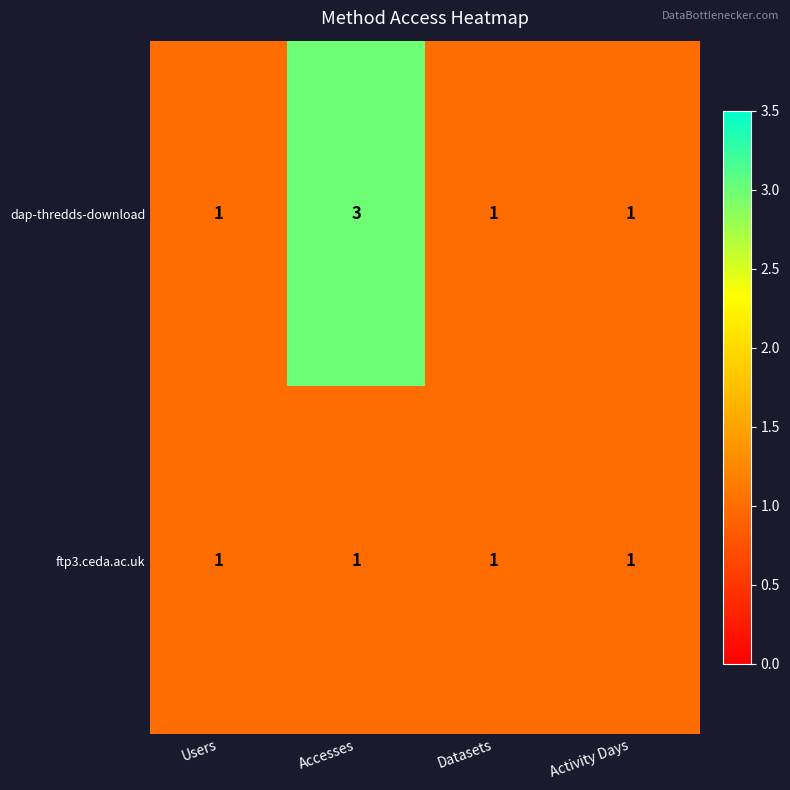

At which category is the sum across all series the highest?

Accesses